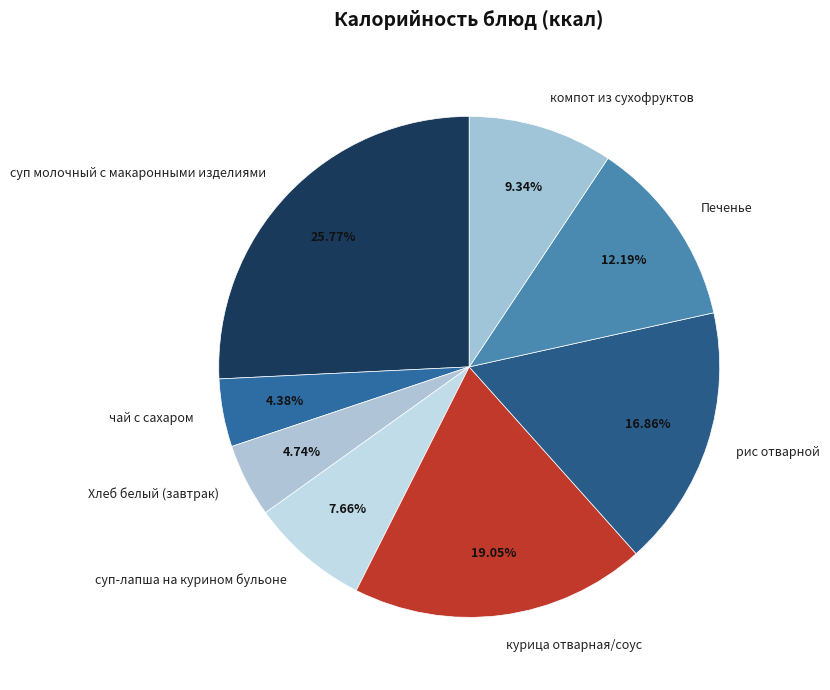

True or false: рис отварной accounts for 28% of the total.

False